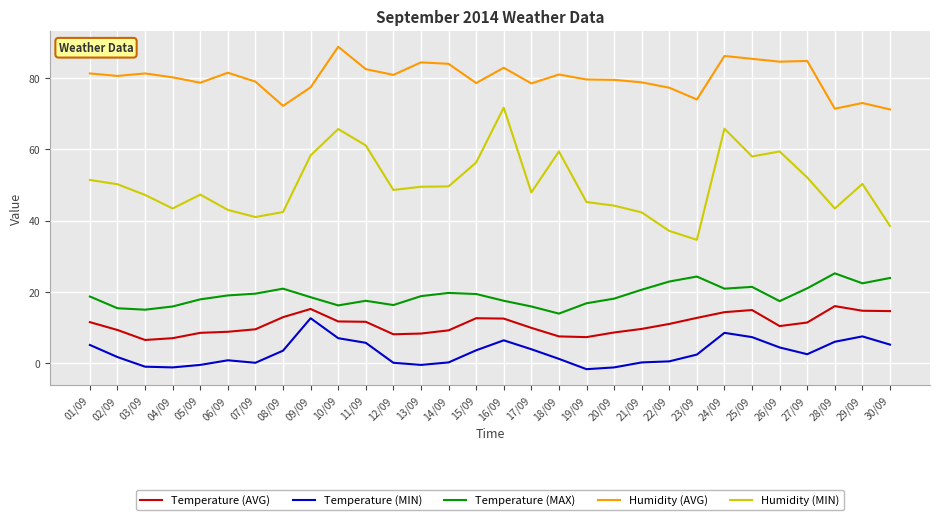

True or false: Humidity (MIN) and Temperature (MAX) intersect in this chart.

False